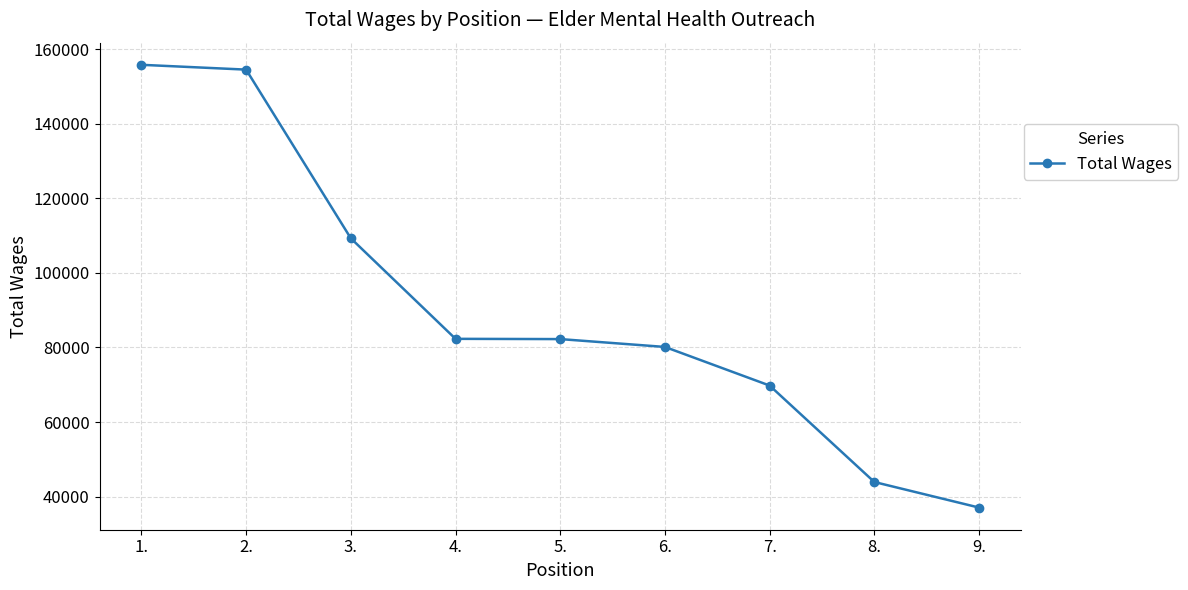

The value at 1. is 155778. True or false?

True